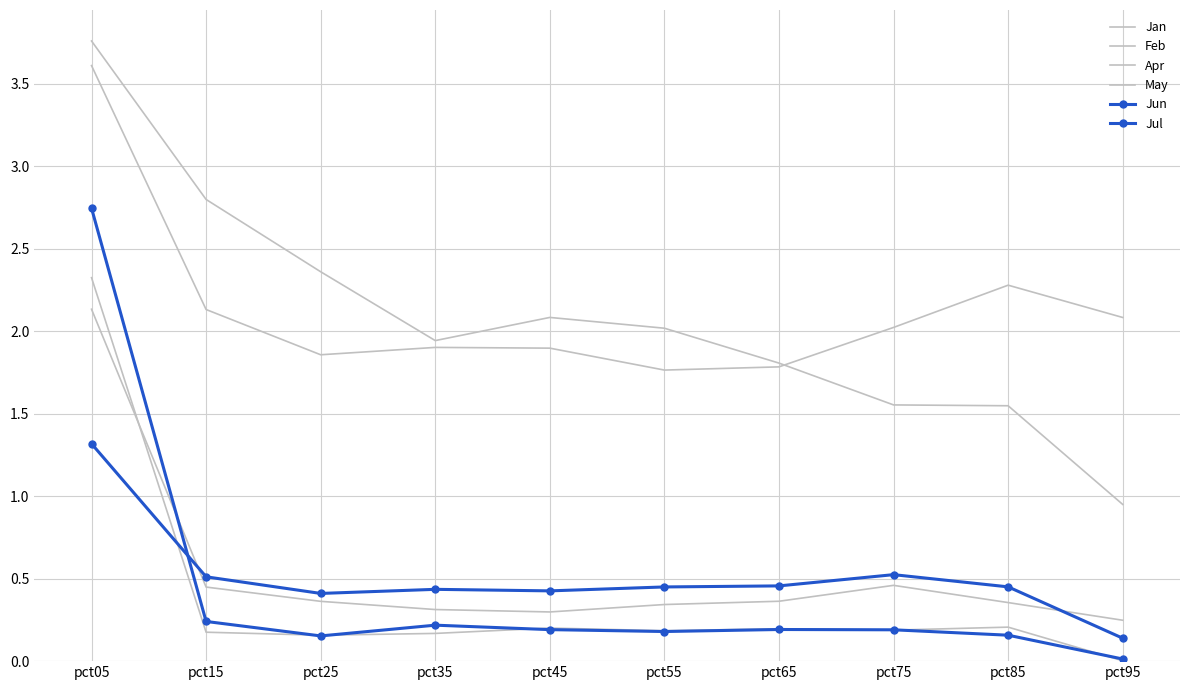

The Apr series shows 1.9 at pct35. True or false?

True